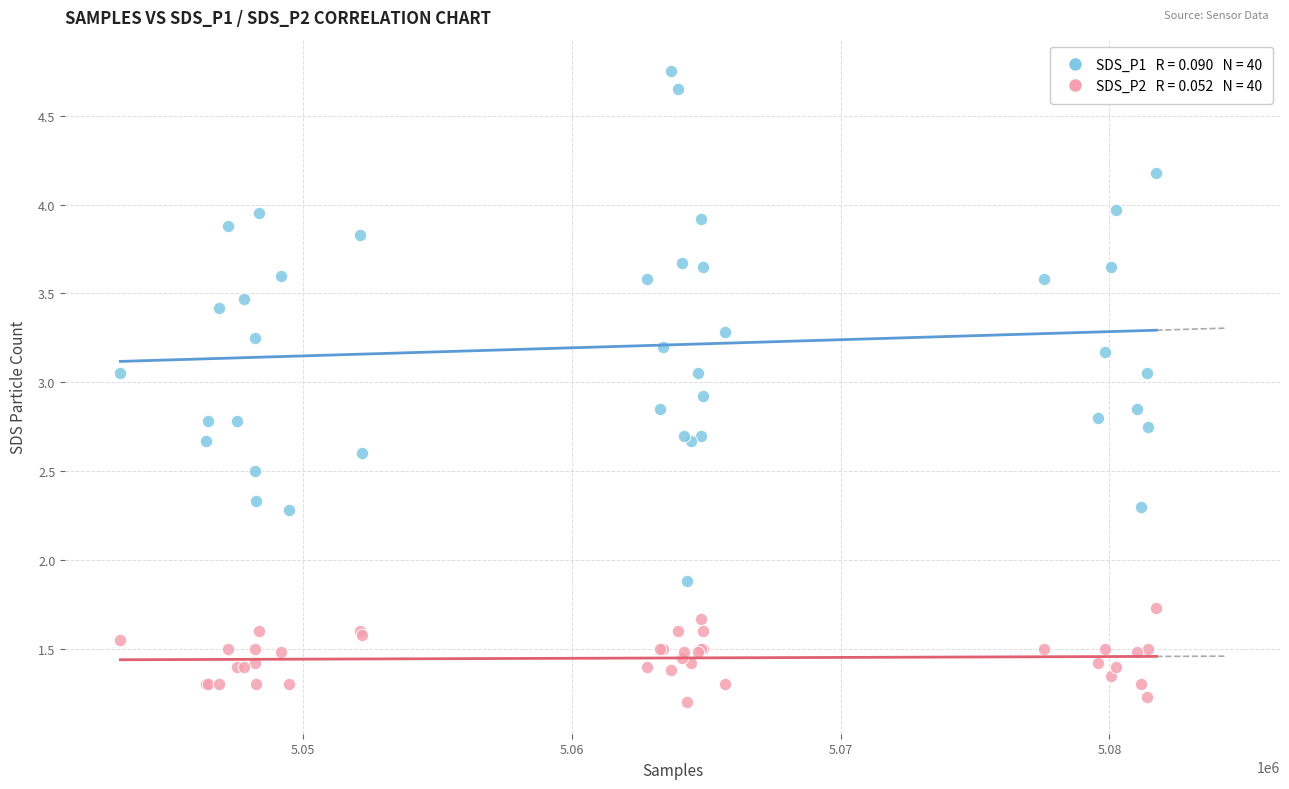

Across all series, what Y value is closest to 2?

1.9